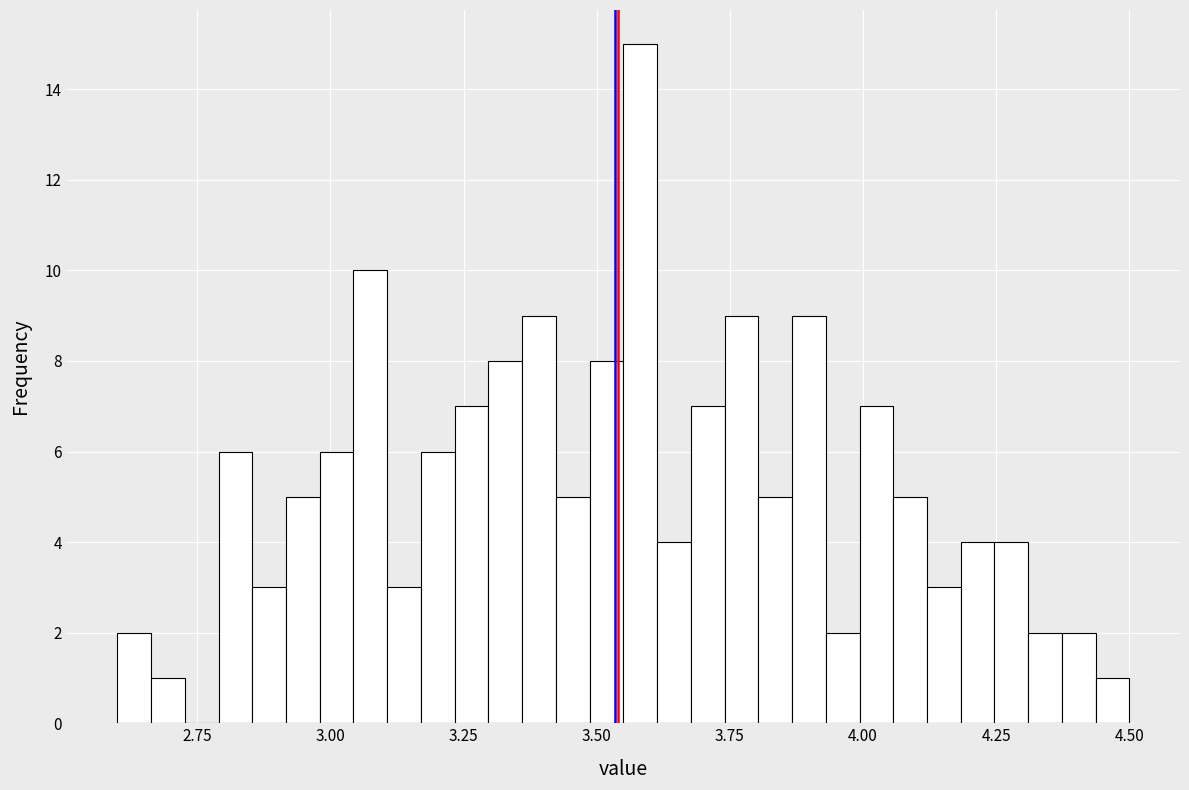

Around what value on the x-axis is the tallest bar? Give the approximate position of its centre, as read against the axis.

3.60